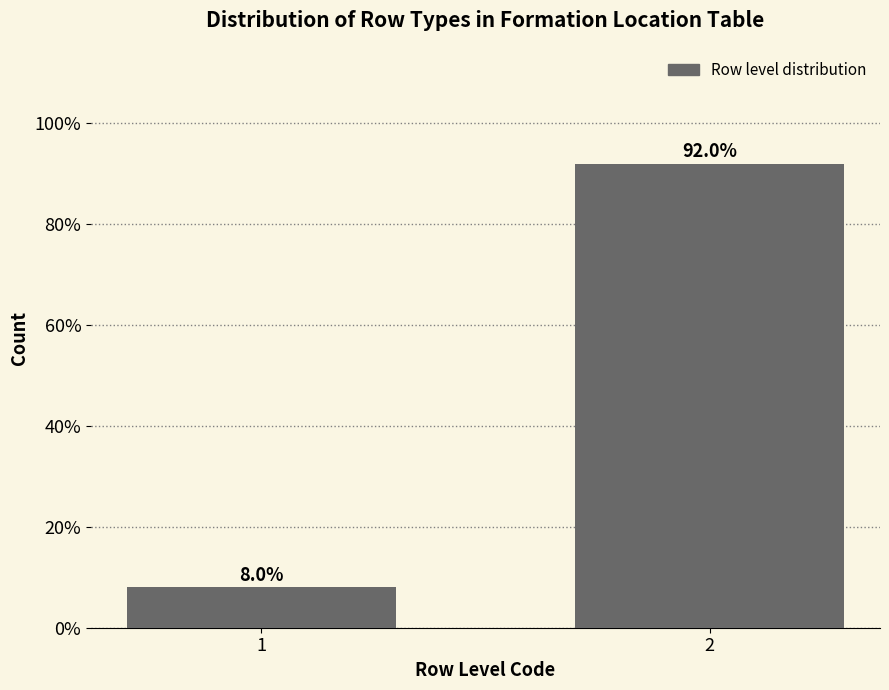

Reading right to left, extract all data points from this chart.

92	8